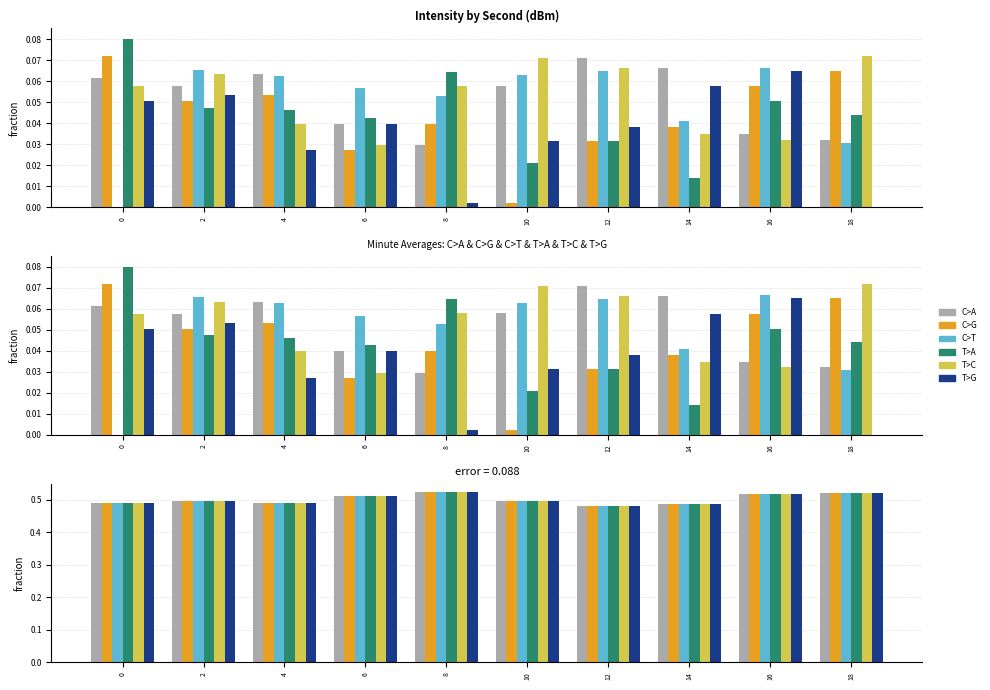

Which series has the largest total across all categories?

T>C